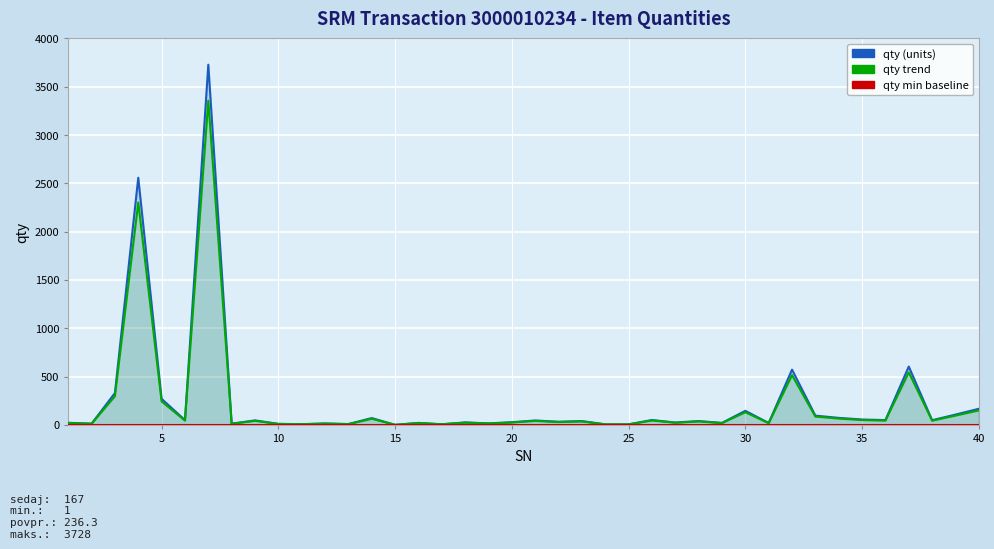

The qty min baseline series shows 1.6 at 10. True or false?

False